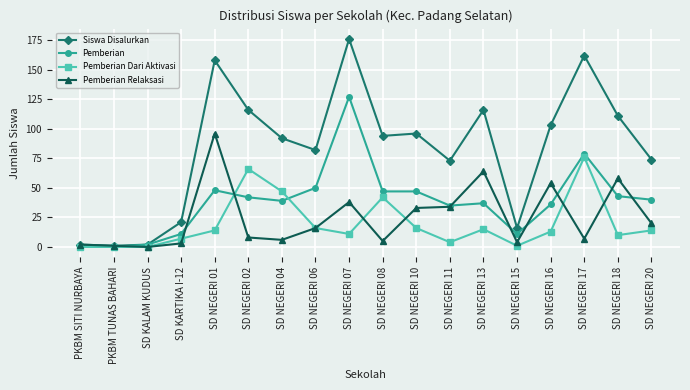

Which series has the widest spread of values?

Siswa Disalurkan